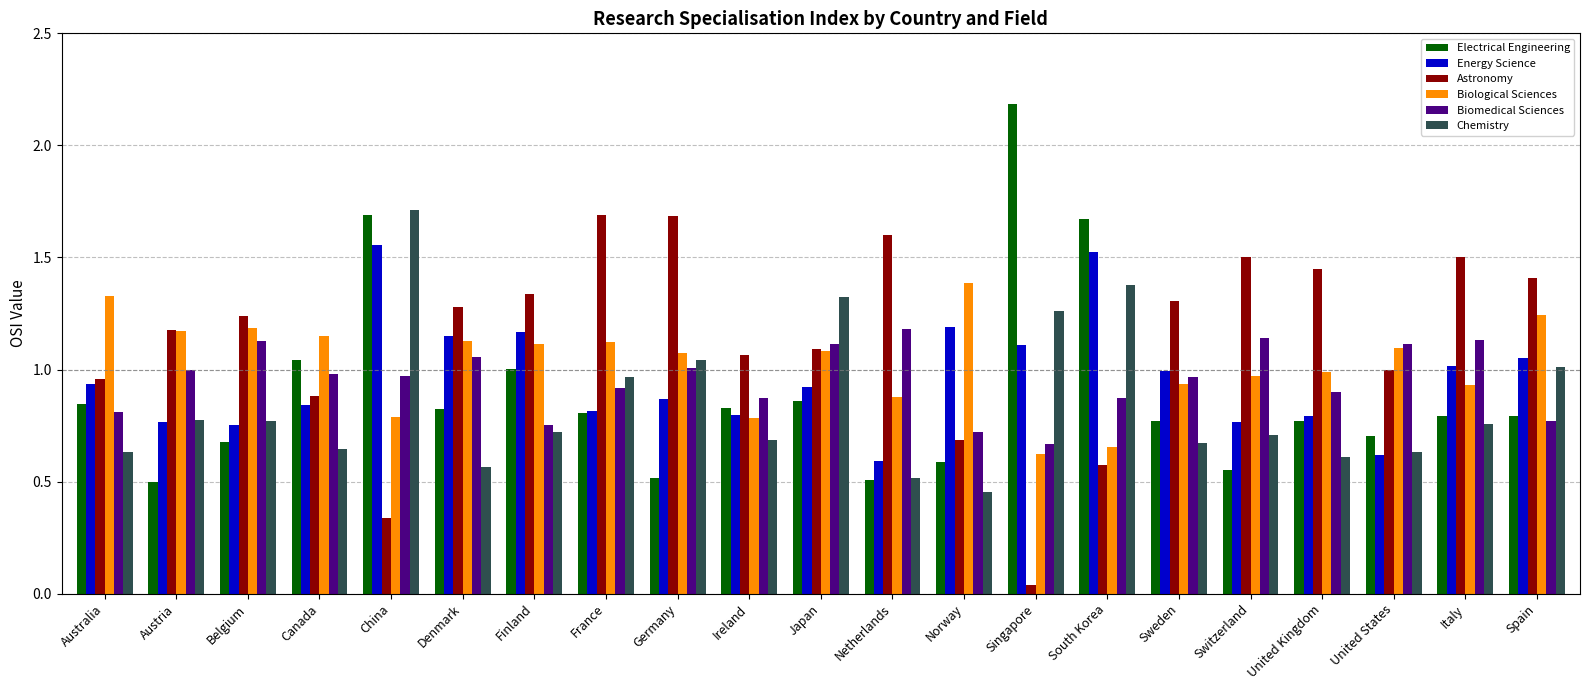

At how many categories does at least one series exceed 1?

21